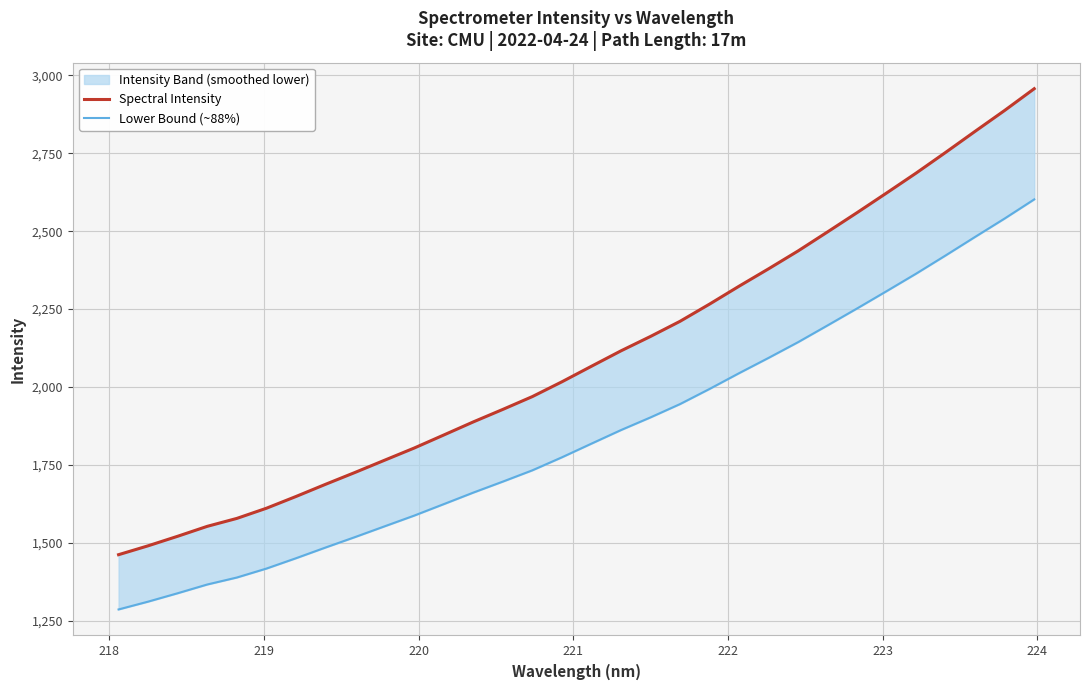

True or false: Lower Bound (~88%) and Spectral Intensity intersect in this chart.

False